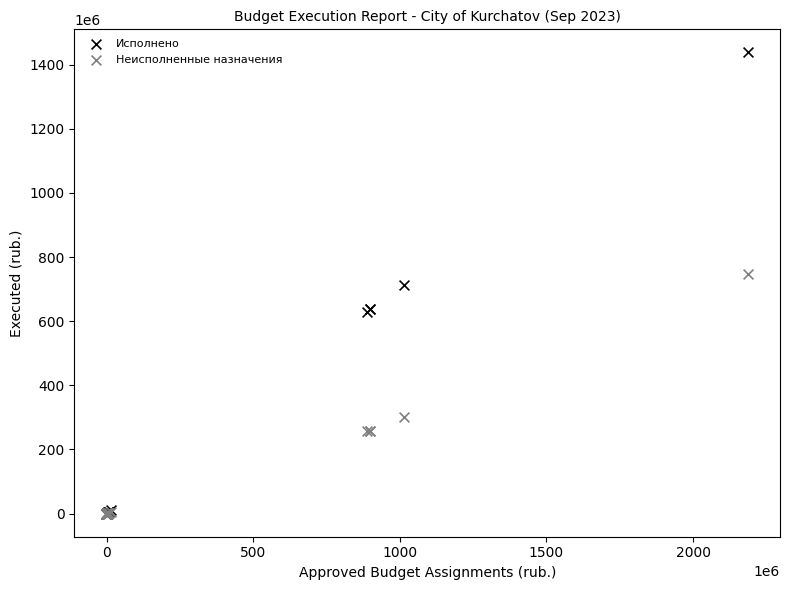

Which series reaches the maximum Y coordinate?

Исполнено